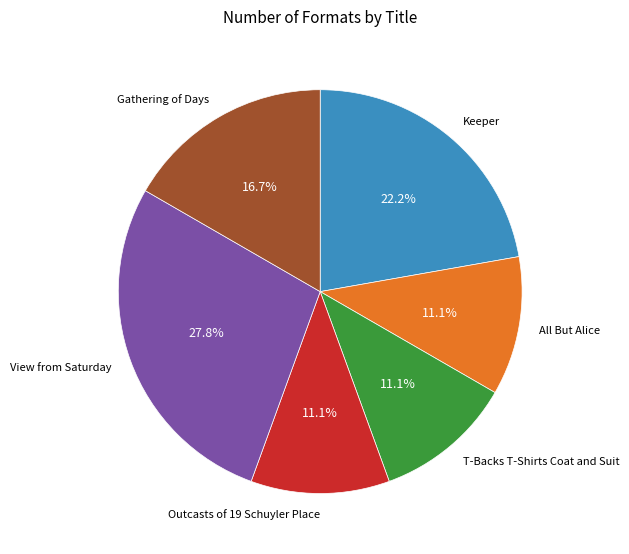

Is there any slice that represents more than half of the pie?

No